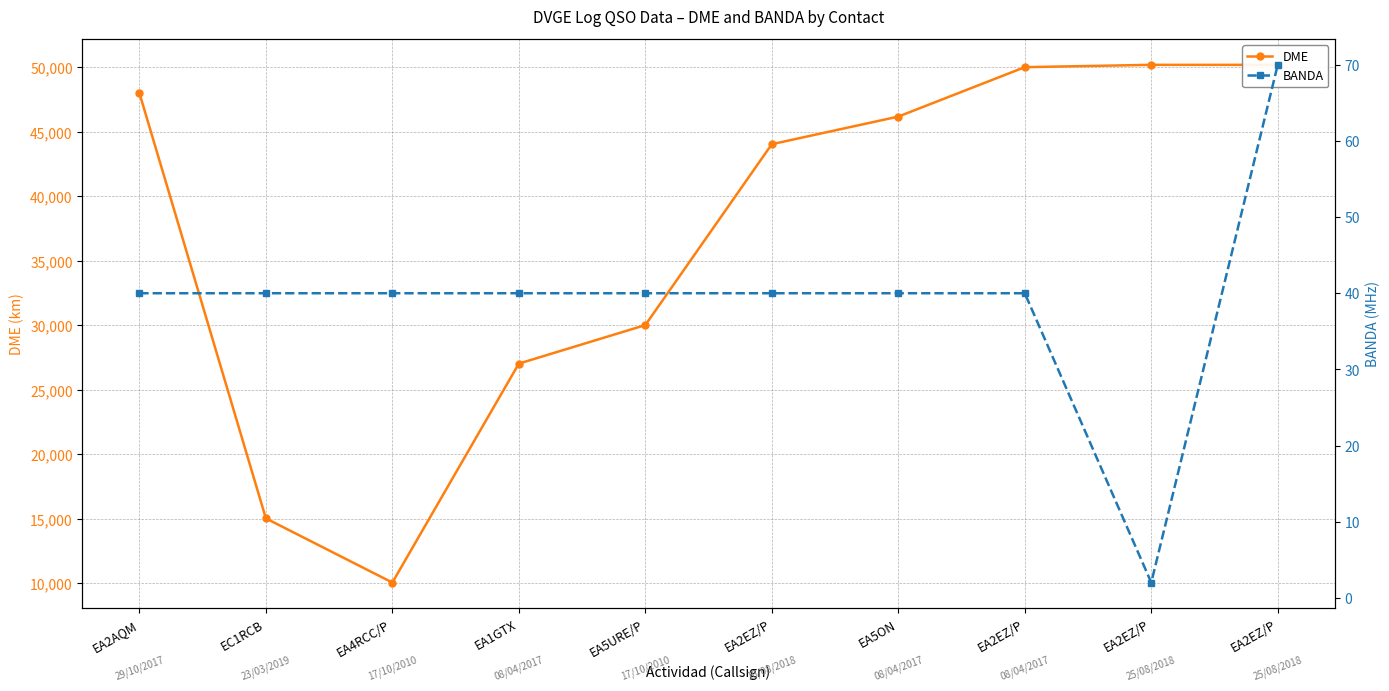

What is the label of the 4th point from the left?

EA1GTX